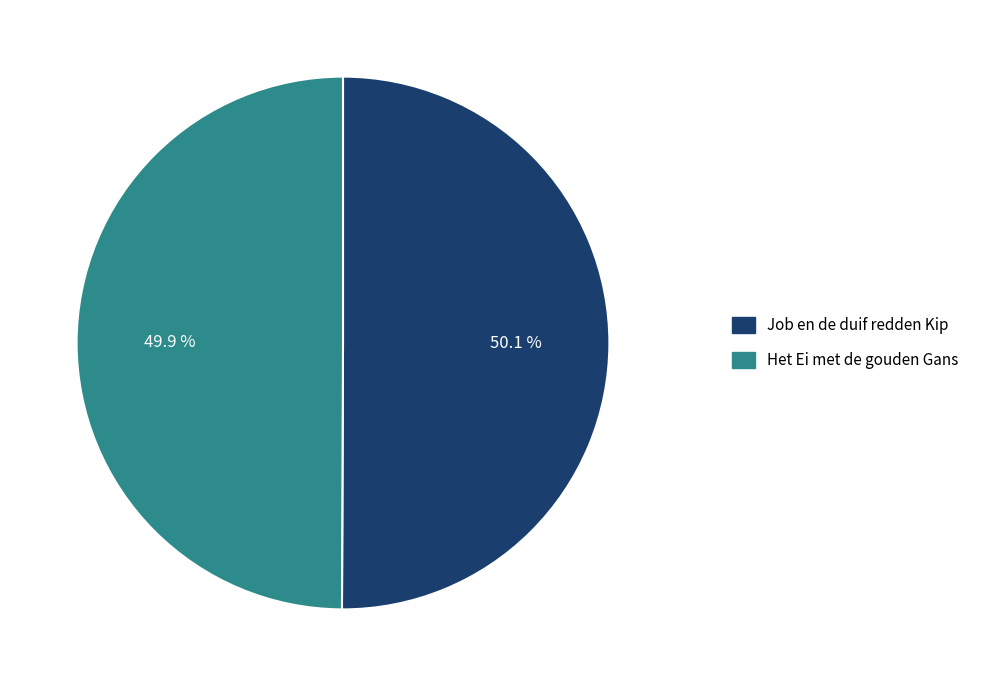

What percentage is the Het Ei met de gouden Gans slice, to the nearest percent?

50%